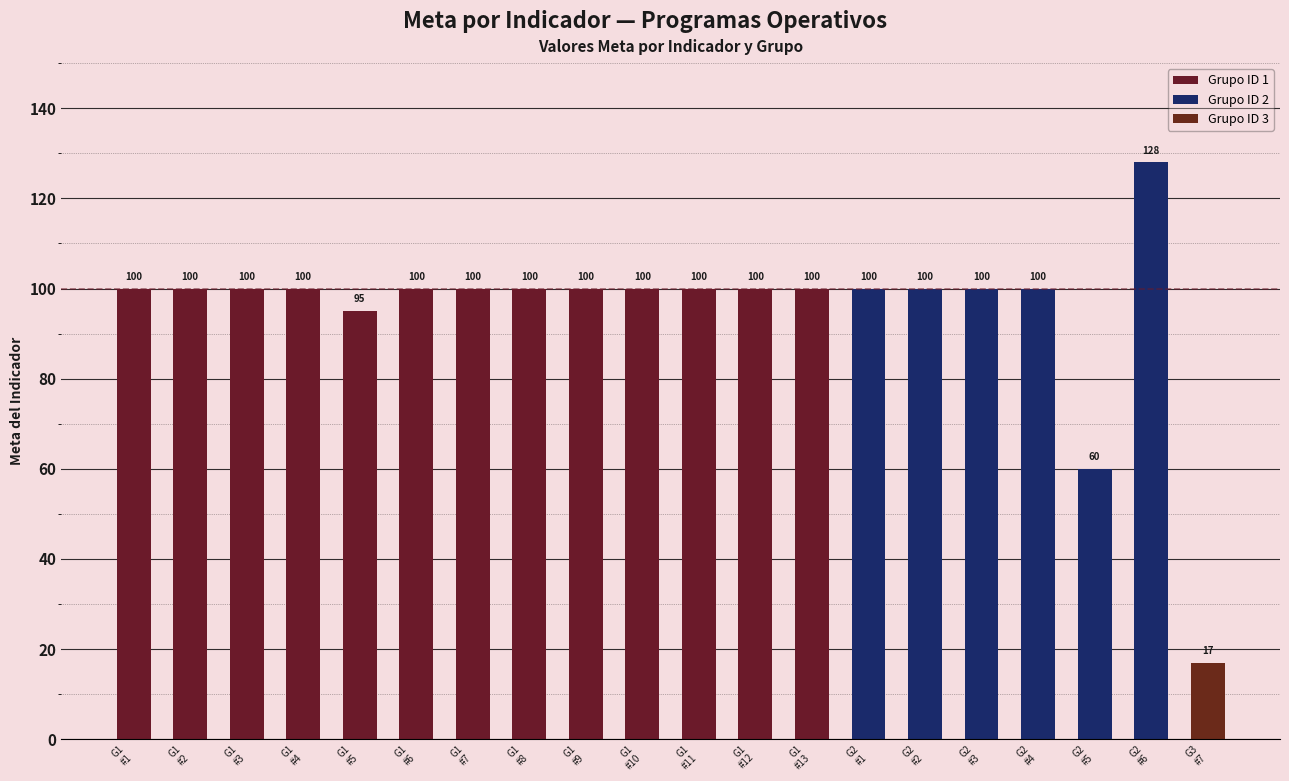

True or false: the data shows 41 at 2.

False